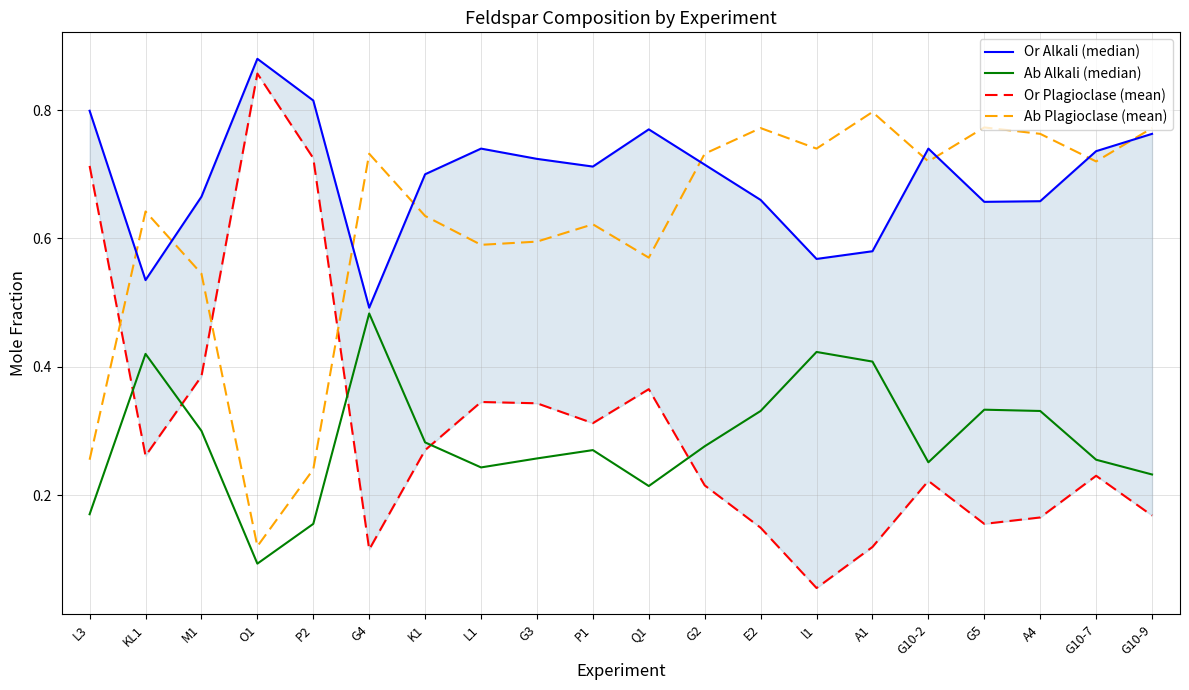

What is the average value of the Ab Plagioclase (mean) series?

0.6